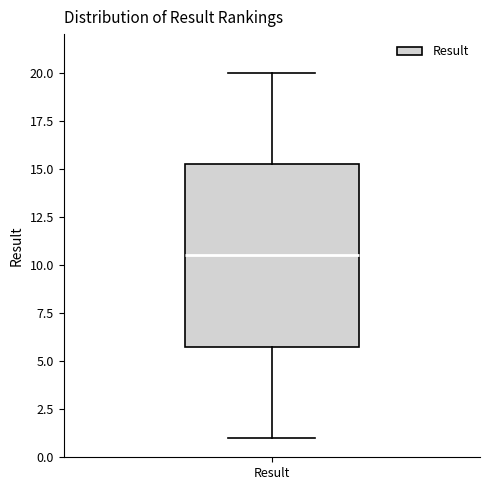

Read this box plot against the y-axis: the position of the median line, the range covered by the box, and the ends of both whiskers. The values are not printed on the chart, so give them approximately, as read against the axis.

median 10.5, box 6.0 to 15.5, whiskers 1.0 to 20.0